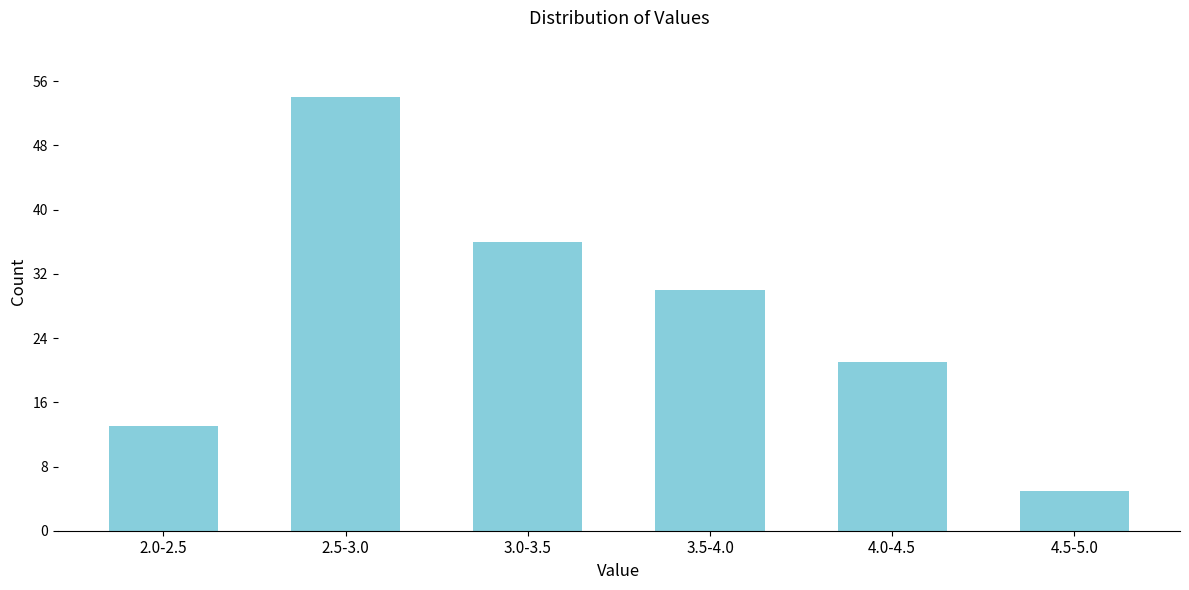

Reading right to left, list all the values displayed in this chart.

4.5-5.0=5	4.0-4.5=21	3.5-4.0=30	3.0-3.5=36	2.5-3.0=54	2.0-2.5=13